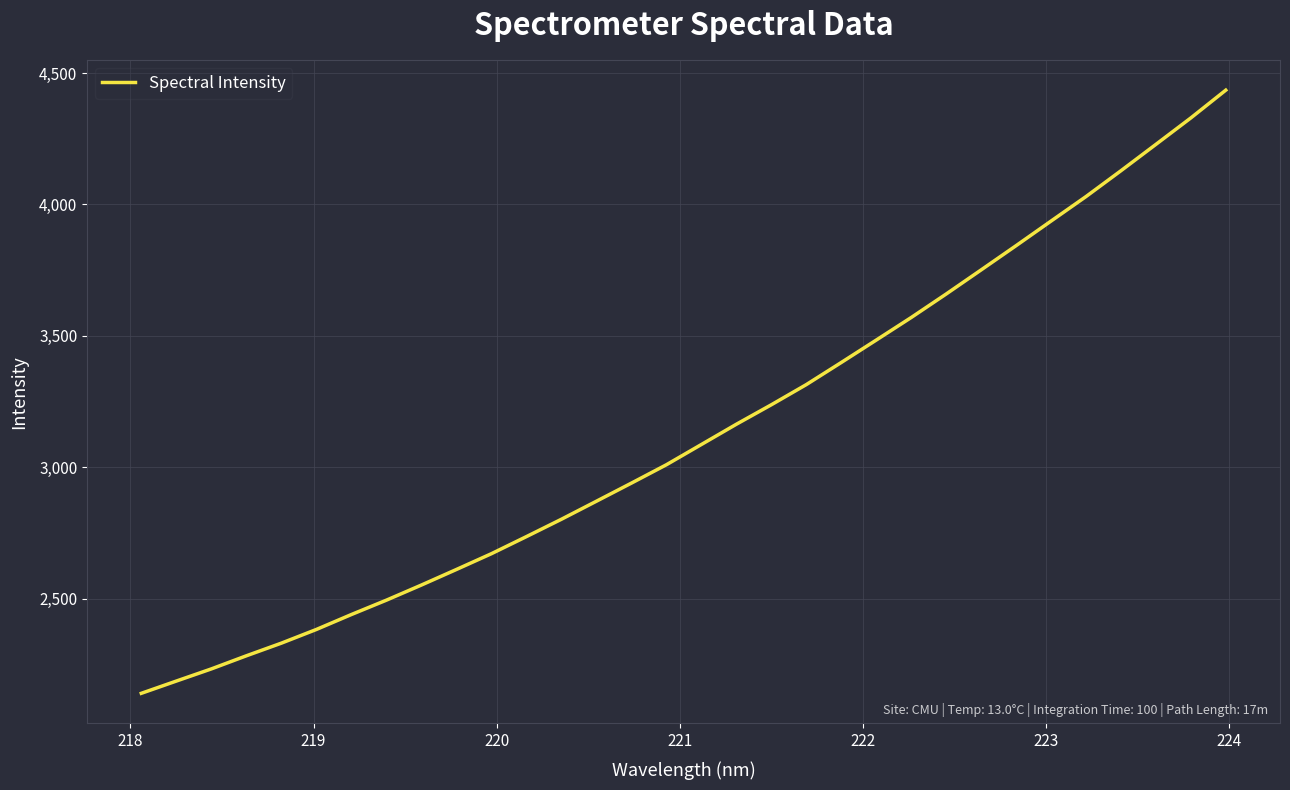

How many lines are shown in the chart?

1